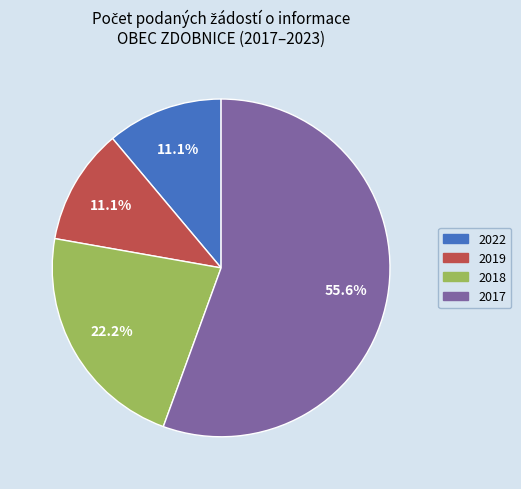

Is 2017 the majority of the pie?

Yes